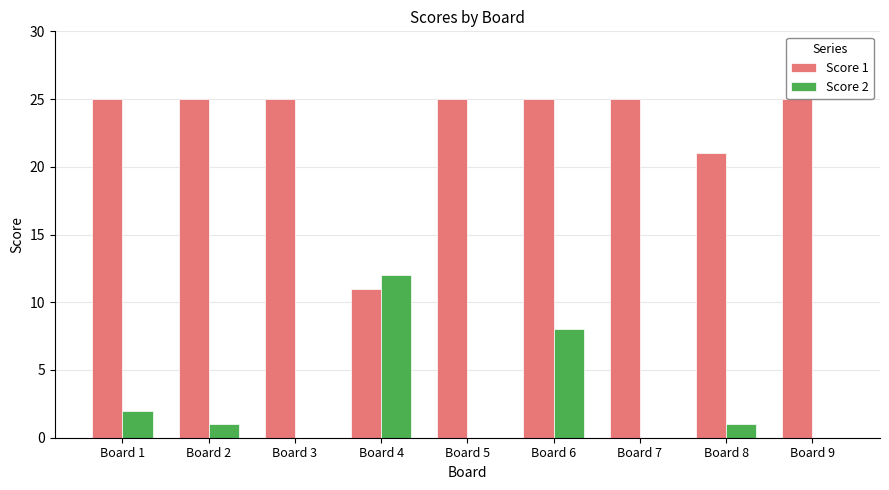

How many distinct data groups are displayed?

2